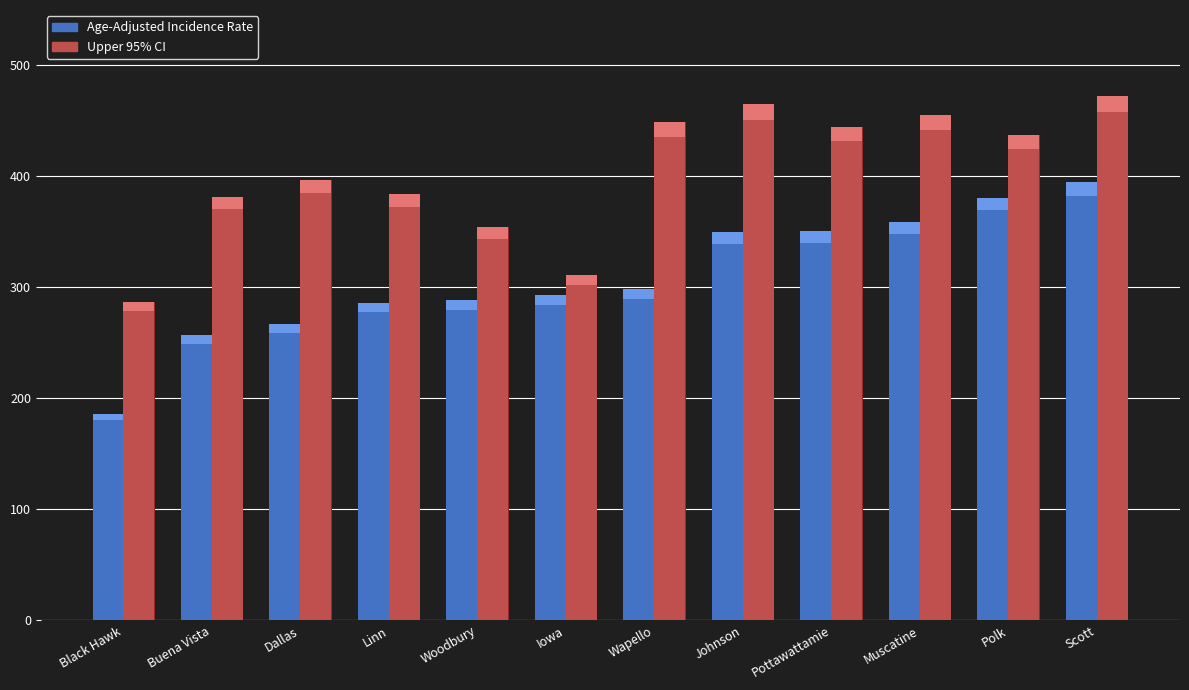

At which category does the chart reach its minimum across all series?

Black Hawk